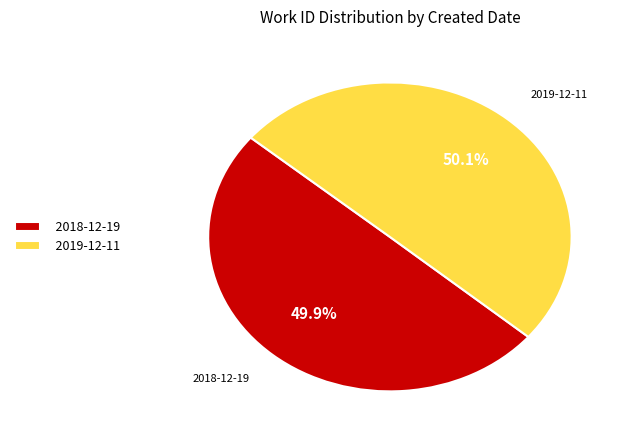

Count the number of slices in the pie.

2